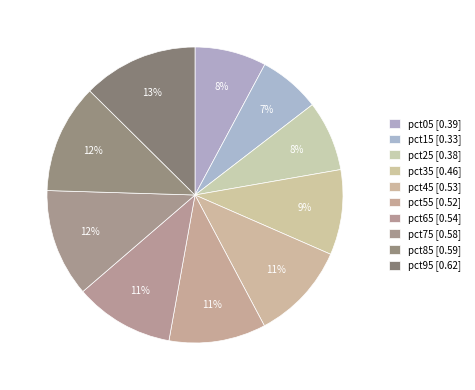

True or false: pct75 accounts for 12% of the total.

True